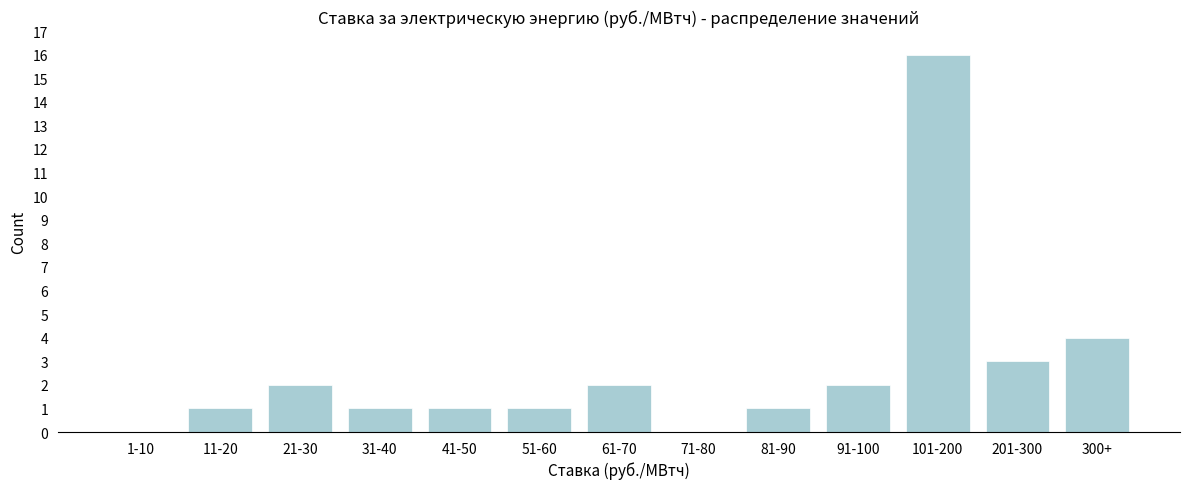

Reading left to right, list all the values displayed in this chart.

1-10=0	11-20=1	21-30=2	31-40=1	41-50=1	51-60=1	61-70=2	71-80=0	81-90=1	91-100=2	101-200=16	201-300=3	300+=4